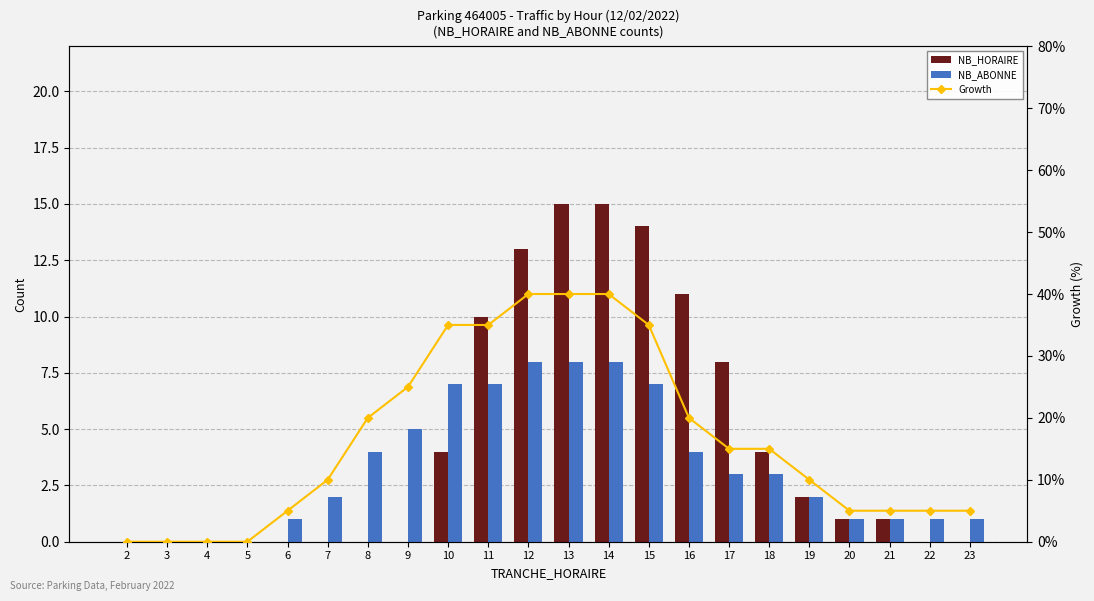

Which series changed the most between 4 and 15?

NB_HORAIRE